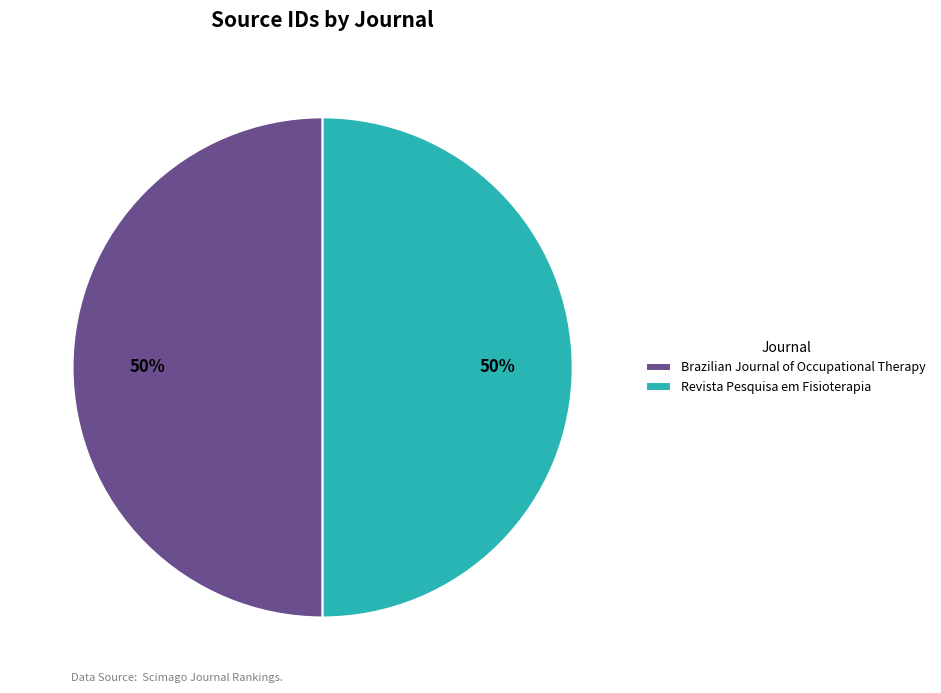

To the nearest percent, what is the combined percentage of Brazilian Journal of Occupational Therapy and Revista Pesquisa em Fisioterapia?

100%